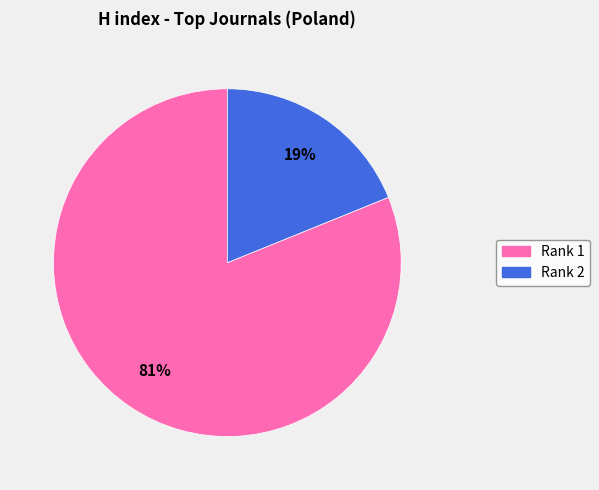

To the nearest percent, what is the difference between the Rank 2 and Rank 1 slice percentages?

62%